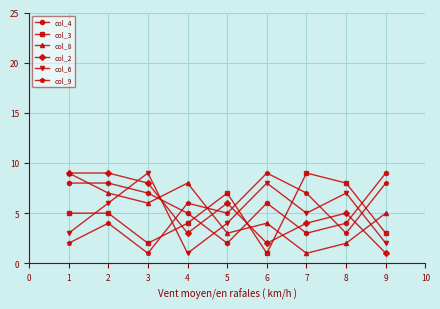

Where is col_4 nearest to the value 5?

4